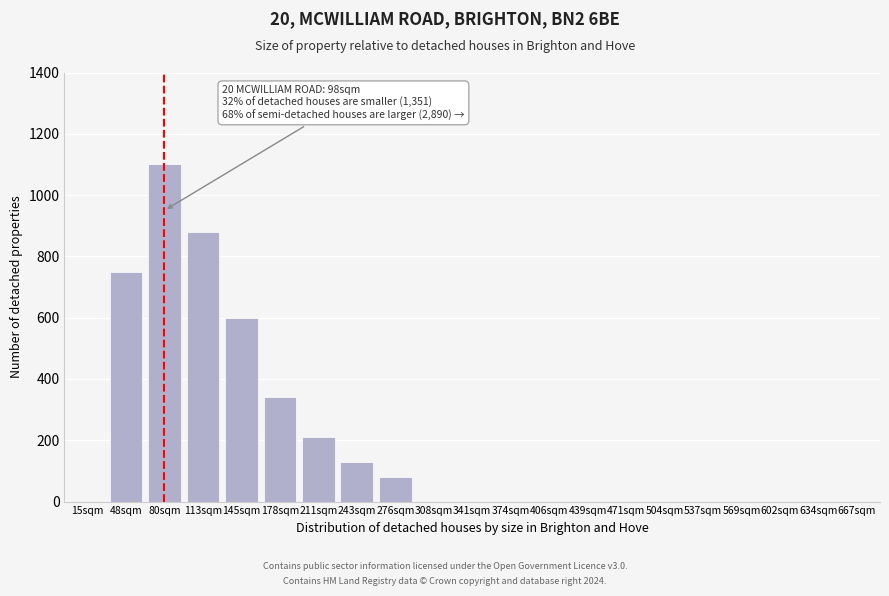

Reading right to left, extract all data points from this chart.

667sqm=0	634sqm=0	602sqm=0	569sqm=0	537sqm=0	504sqm=0	471sqm=0	439sqm=0	406sqm=0	374sqm=0	341sqm=0	308sqm=0	276sqm=80	243sqm=130	211sqm=210	178sqm=340	145sqm=600	113sqm=880	80sqm=1100	48sqm=750	15sqm=0